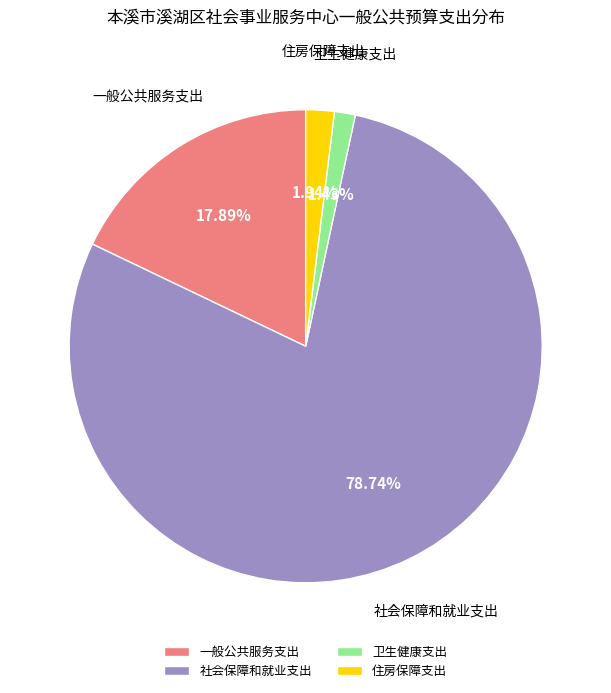

True or false: 一般公共服务支出 accounts for 12% of the total.

False